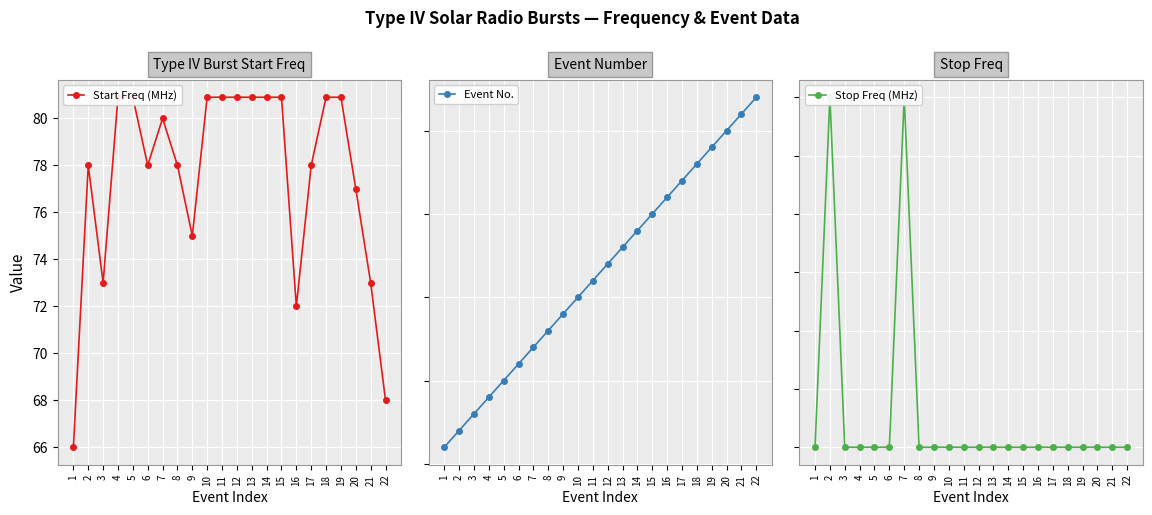

The value of Start Freq (MHz) at 14 is 24.0. True or false?

False